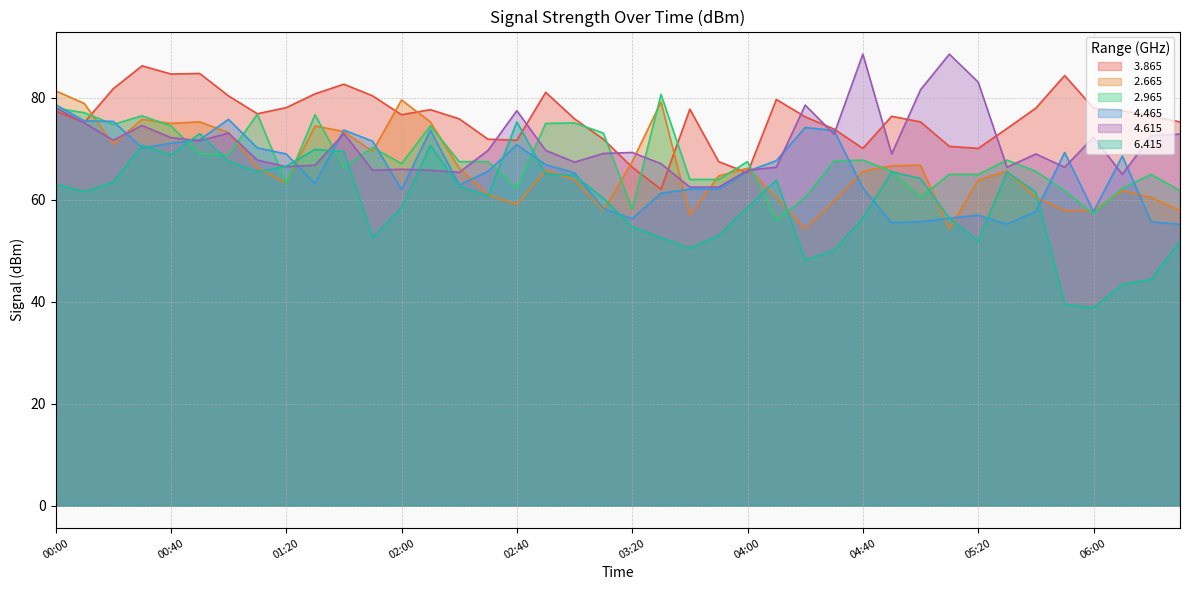

What is the smallest value displayed?

38.8